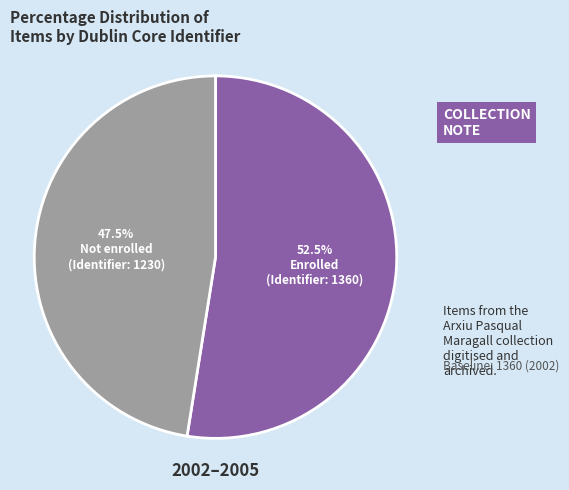

Is there any slice that represents more than half of the pie?

Yes